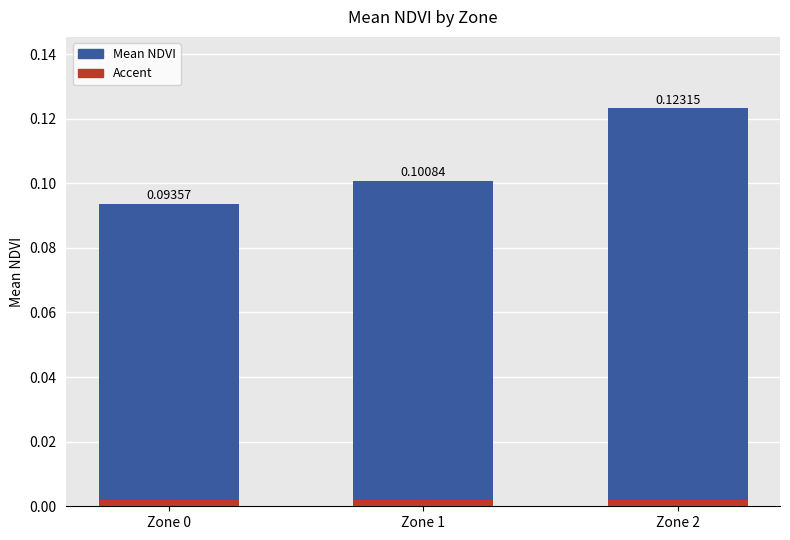

List the series in order of their overall mean, highest first.

Mean NDVI, Accent